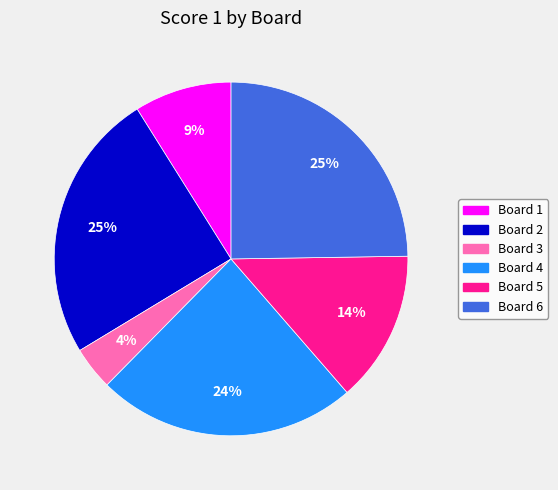

Count the number of slices in the pie.

6